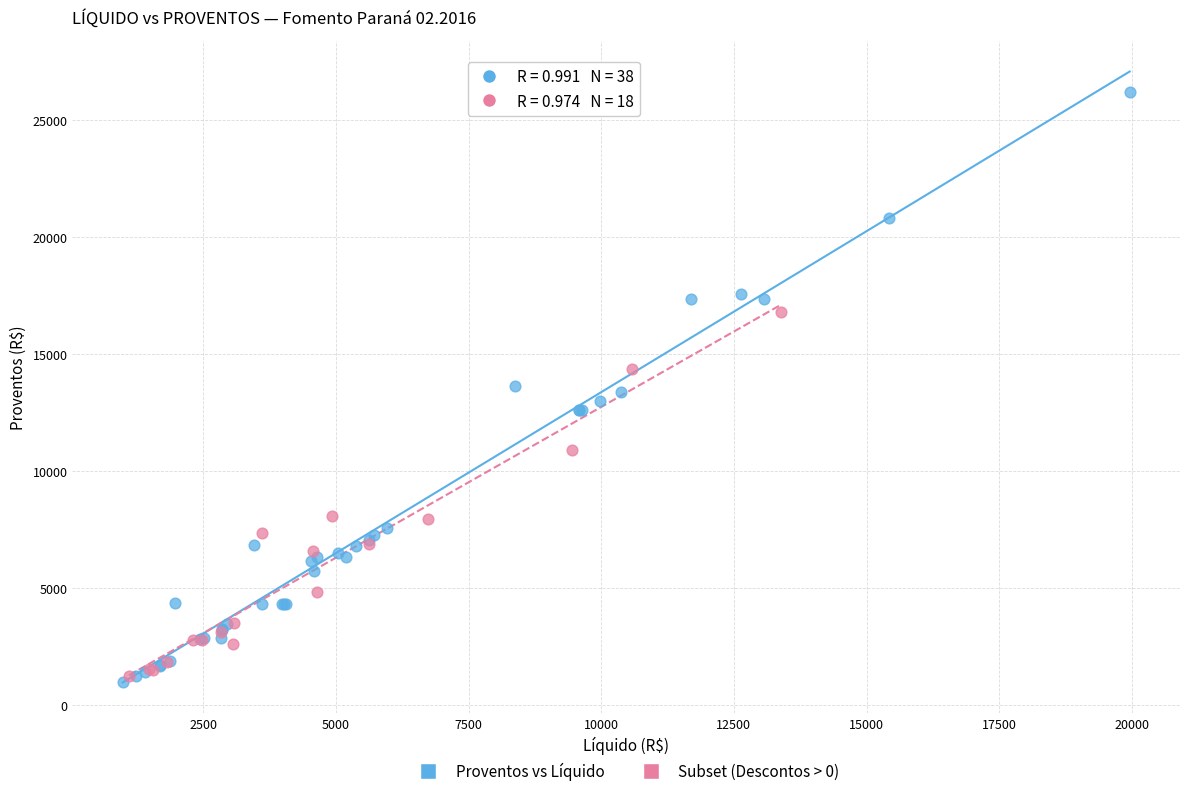

Which series has the widest spread of Y values?

Proventos vs Líquido